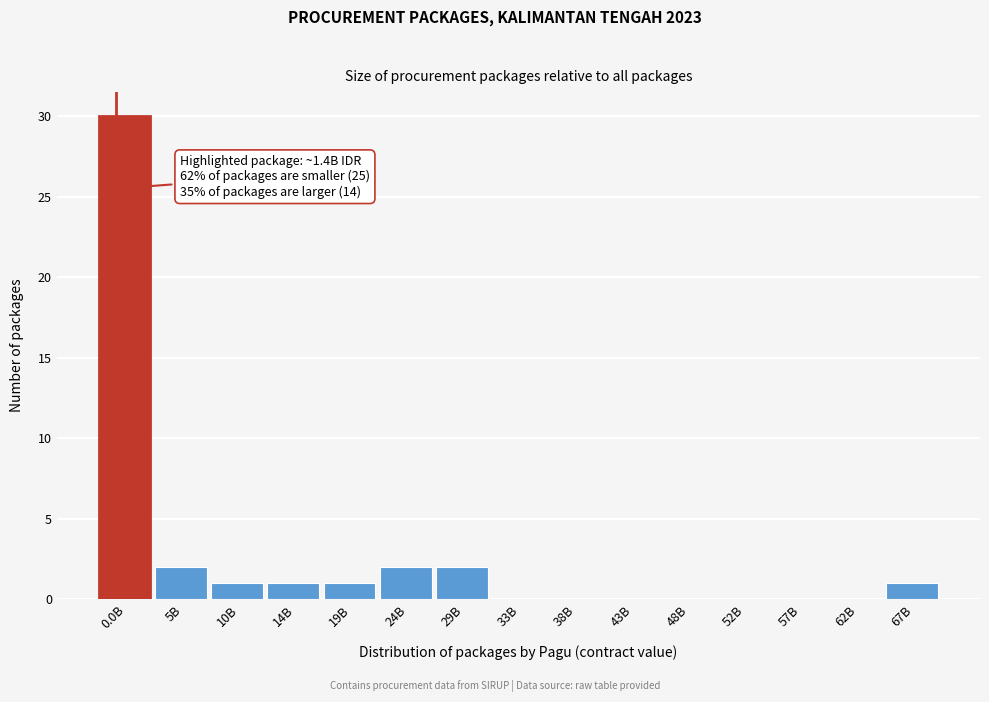

Reading left to right, transcribe all the data shown in this chart.

0.0B=30	5B=2	10B=1	14B=1	19B=1	24B=2	29B=2	33B=0	38B=0	43B=0	48B=0	52B=0	57B=0	62B=0	67B=1